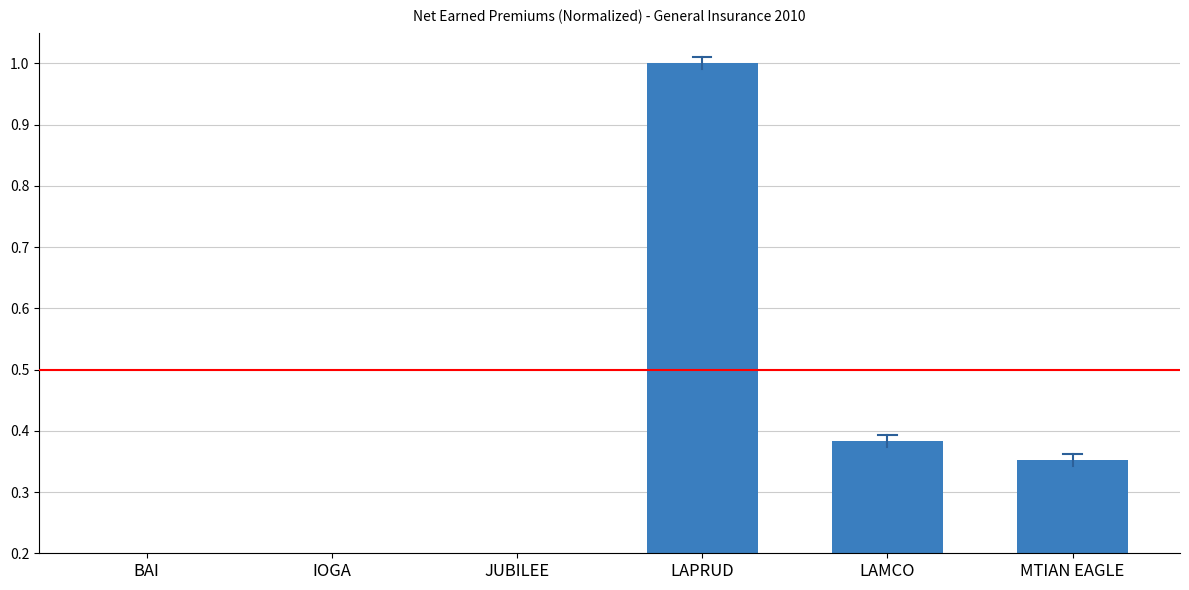

How many bars are there in total?

6